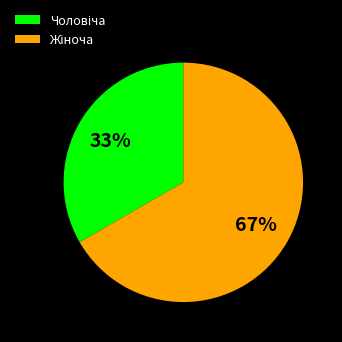

Does any single category account for the majority?

Yes